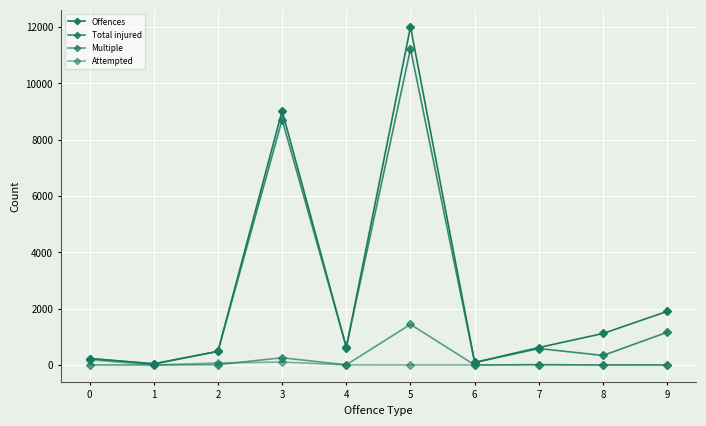

How many categories are shown in the chart?

10